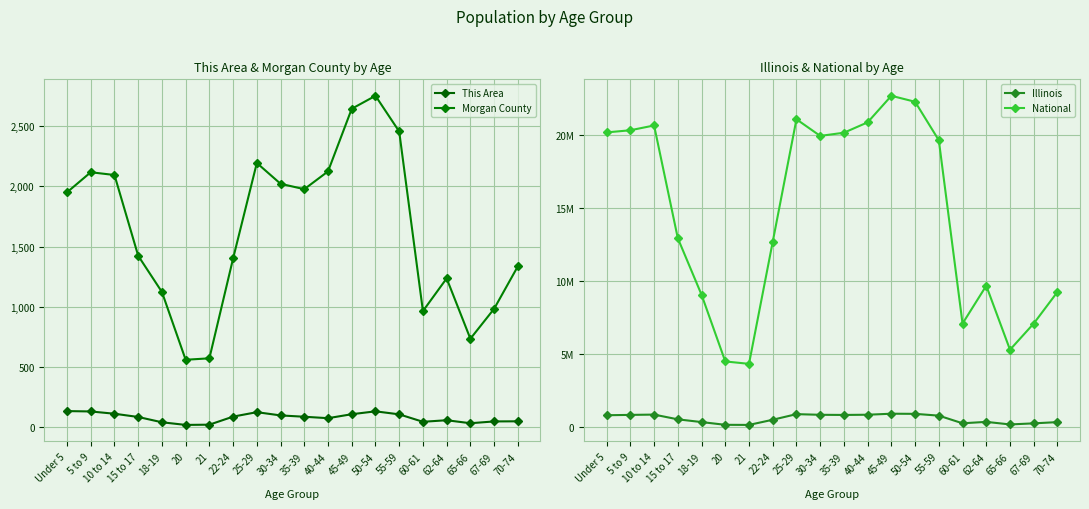

What is the sum of the Morgan County values at 65-66 and 18-19?

1855